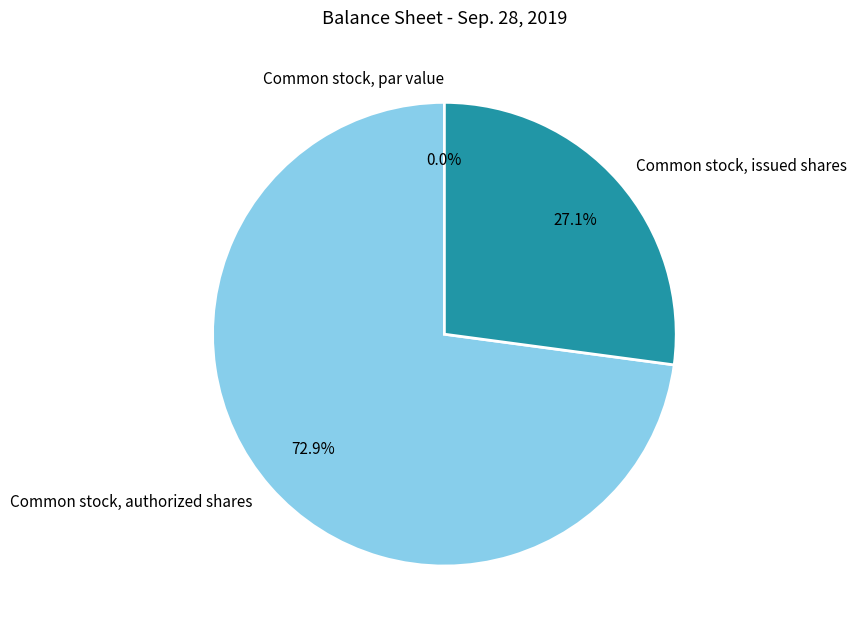

What is the ratio of the value at Common stock, authorized shares to the value at Common stock, issued shares?

2.7